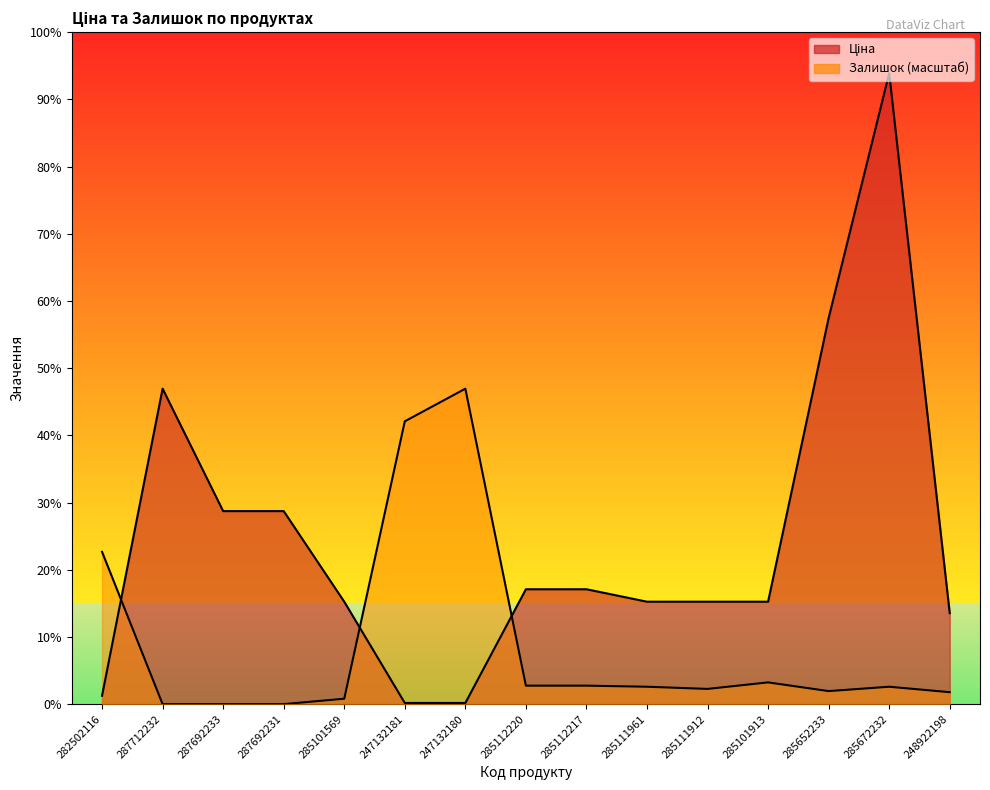

Reading left to right, list all the values displayed in this chart.

Ціна: 813.0	30512.3	18671.5	18671.5	9908.5	113.3	113.3	11113.6	11113.6	9908.5	9908.5	9908.5	37343.0	61024.7	8797.6
Залишок: 14730.1	0.0	0.0	0.0	526.1	27355.9	30512.3	1788.7	1788.7	1683.4	1473.0	2104.3	1262.6	1683.4	1157.4